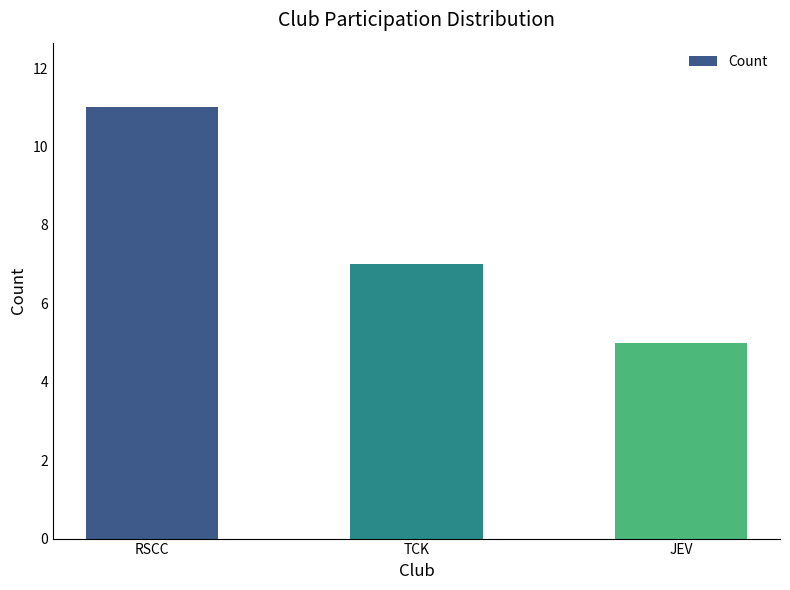

At which label is the value closest to 8?

TCK